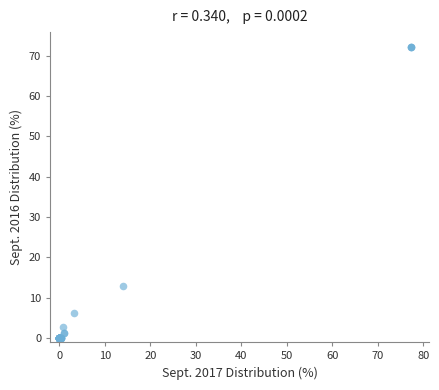

What Y value in the scatter plot is closest to 36?

12.9